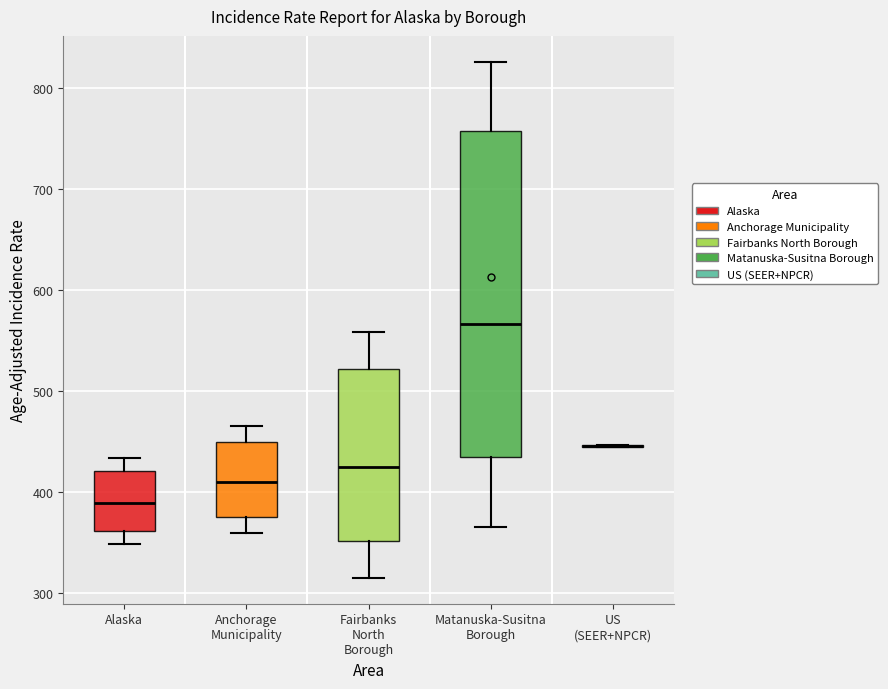

Comparing the boxes themselves (not the whiskers), which one is the tallest?

Matanuska-Susitna Borough